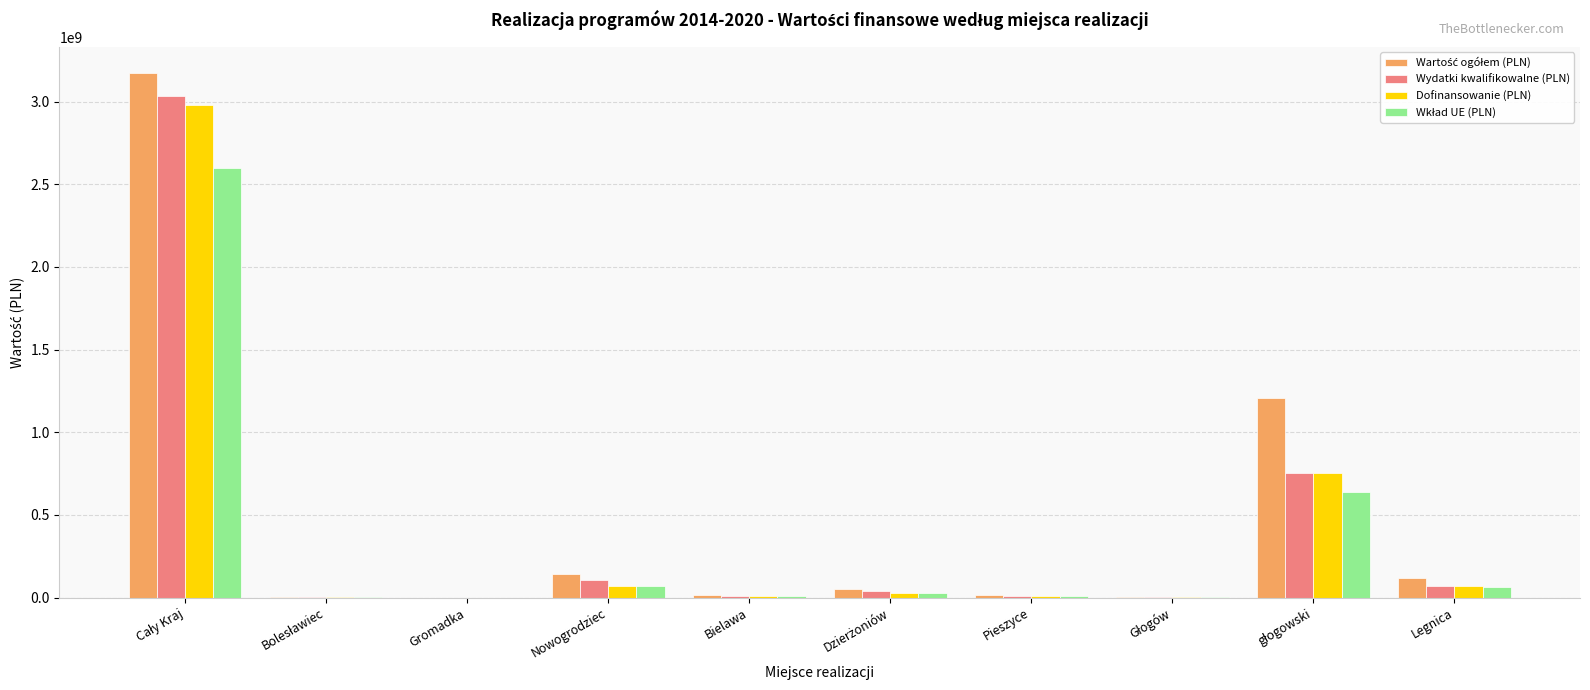

What is the greatest value displayed?

3172631498.0